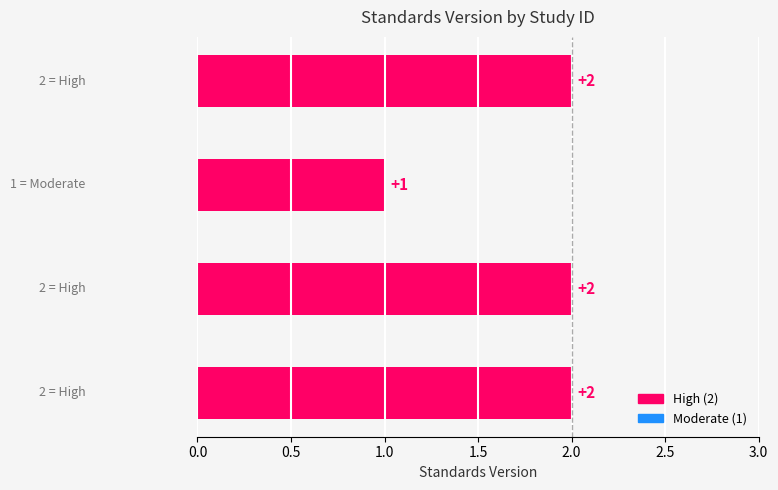

How many bars are there in total?

4